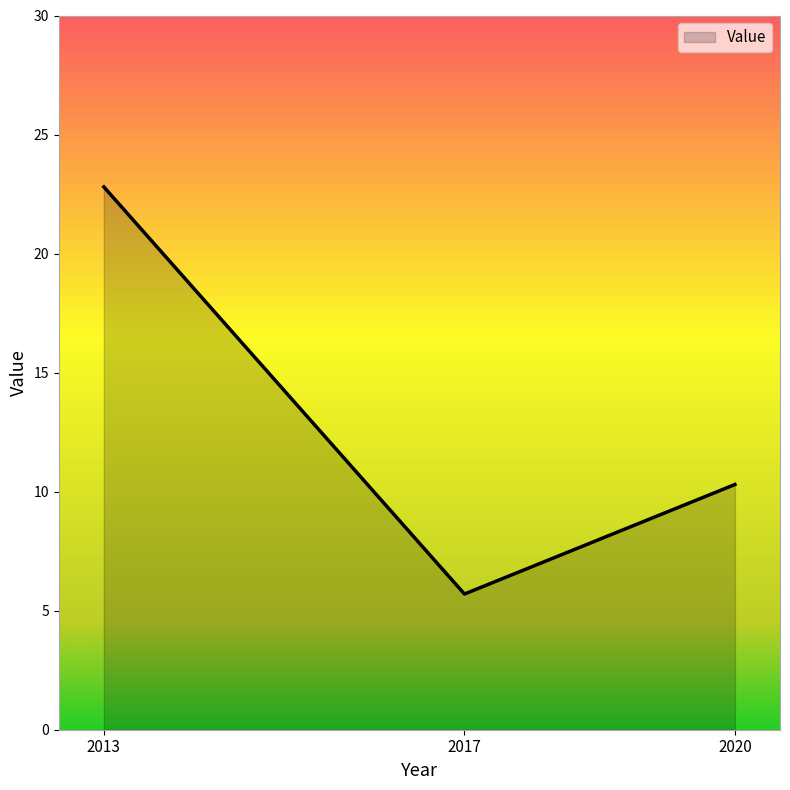

Rank the categories by value from lowest to highest.

2017, 2020, 2013